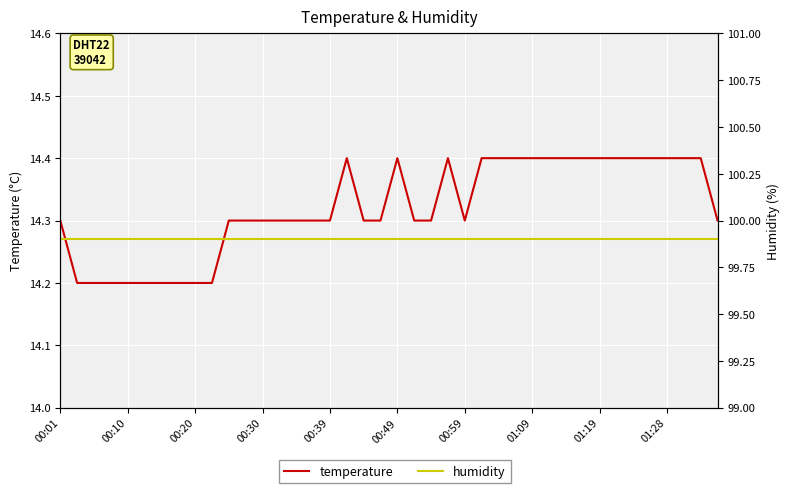

At which category is the sum across all series the highest?

17